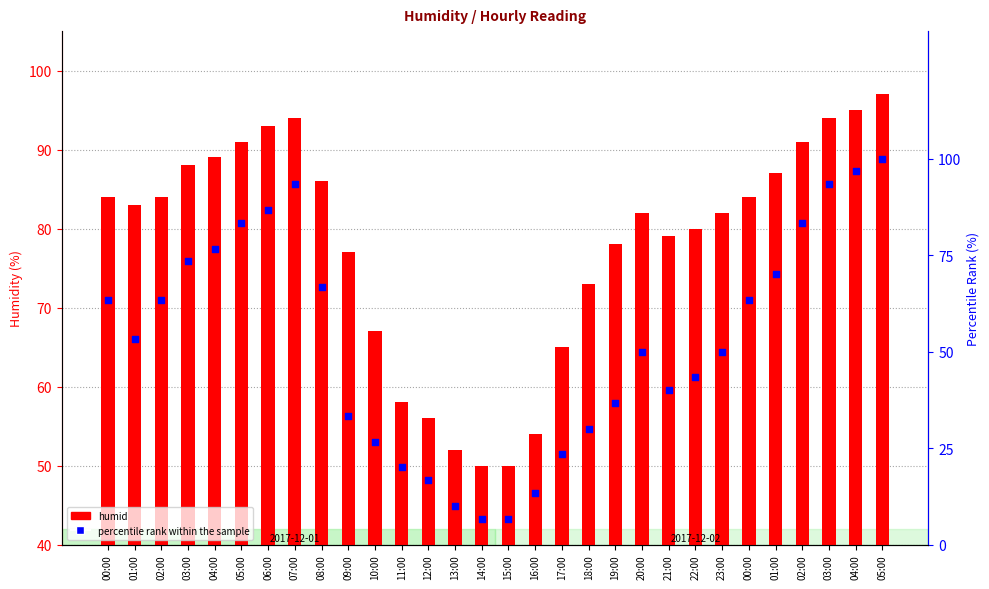

Which series contains the lowest Y value?

percentile rank within the sample